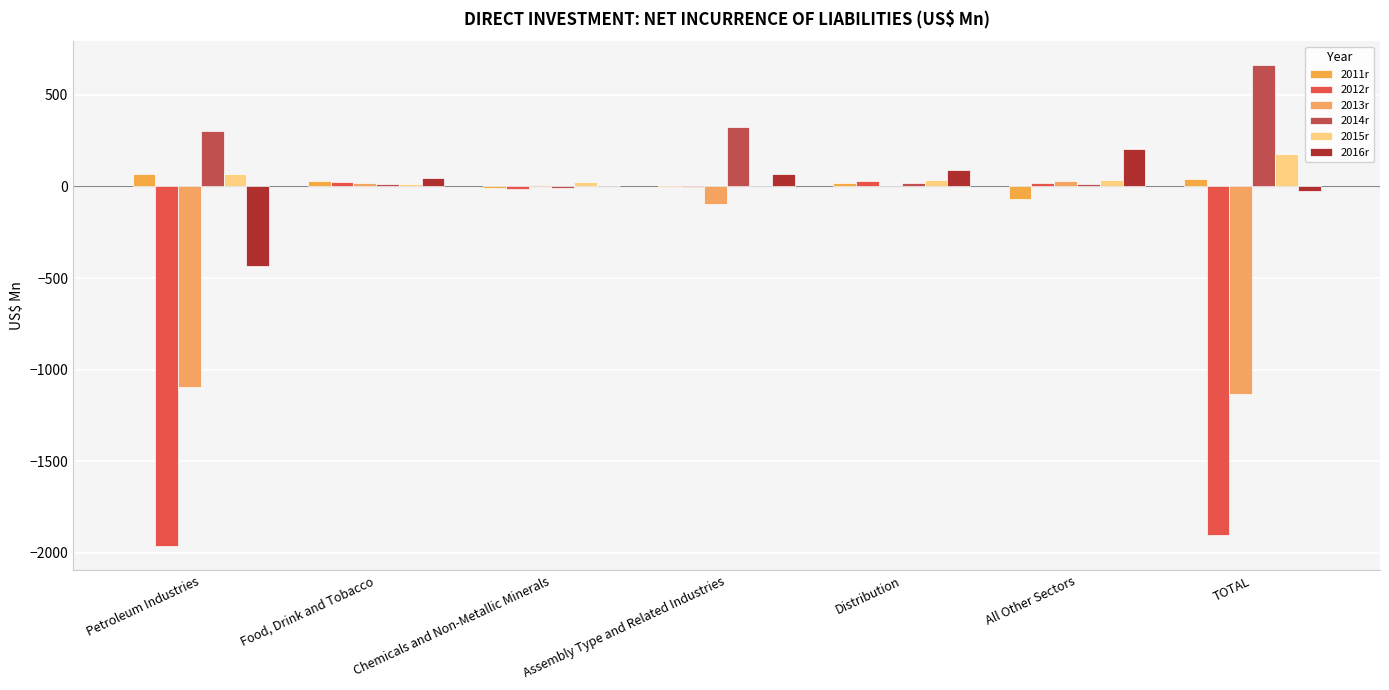

Reading left to right, list all the values displayed in this chart.

2011r: 68.7	32.0	-10.3	-0.3	19.2	-68.3	41.0
2012r: -1963.2	24.8	-14.7	-0.4	30.5	18.6	-1904.3
2013r: -1095.4	18.1	6.4	-95.1	3.8	32.2	-1130.0
2014r: 299.8	13.7	-10.7	324.4	21.2	12.9	661.4
2015r: 67.5	13.0	25.8	1.3	34.6	34.7	176.8
2016r: -431.9	47.6	4.0	65.2	88.2	203.3	-23.6